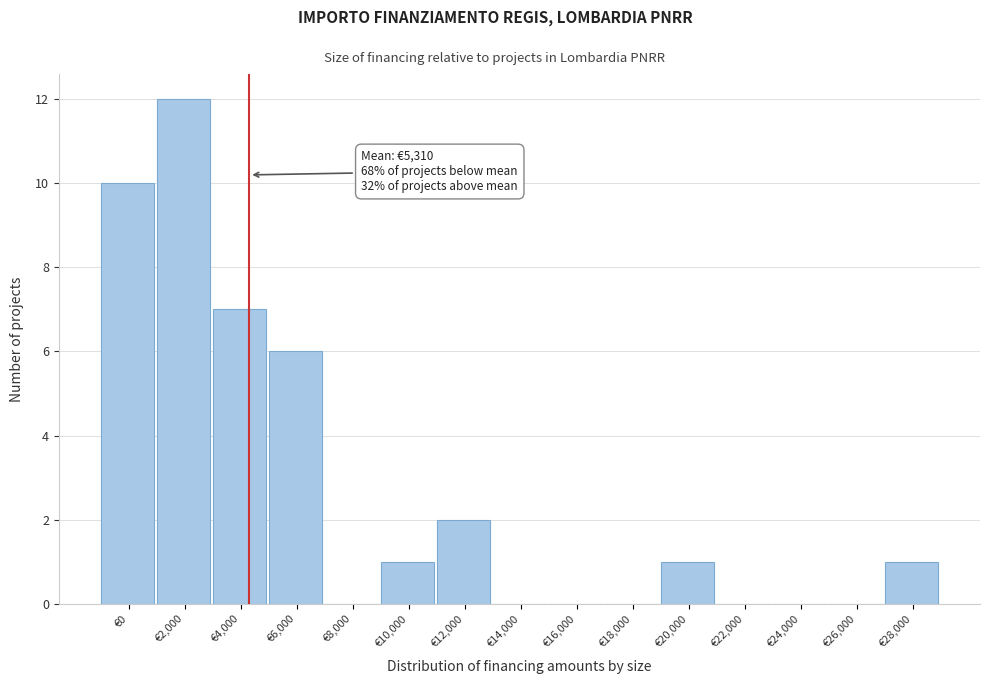

Reading right to left, list all the values displayed in this chart.

€28,000=1	€26,000=0	€24,000=0	€22,000=0	€20,000=1	€18,000=0	€16,000=0	€14,000=0	€12,000=2	€10,000=1	€8,000=0	€6,000=6	€4,000=7	€2,000=12	€0=10